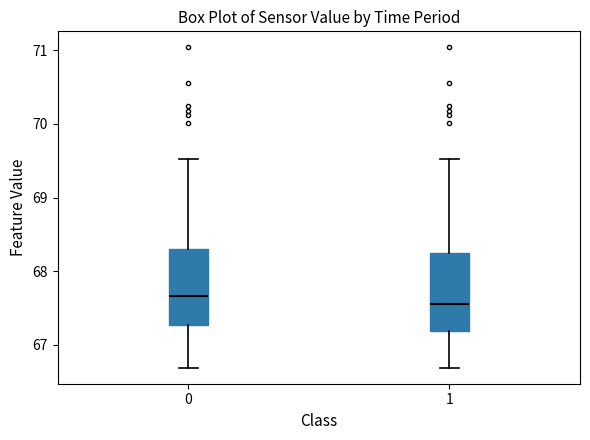

Where is the upper edge of the box at x = 1 on the y-axis? The values are not printed on the chart, so give them approximately, as read against the axis.

68.2